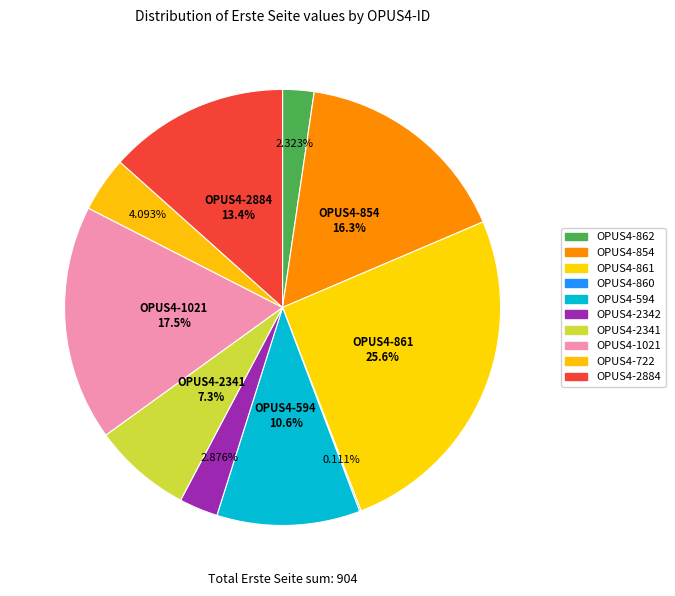

The OPUS4-2342 slice represents 1% of the pie. True or false?

False